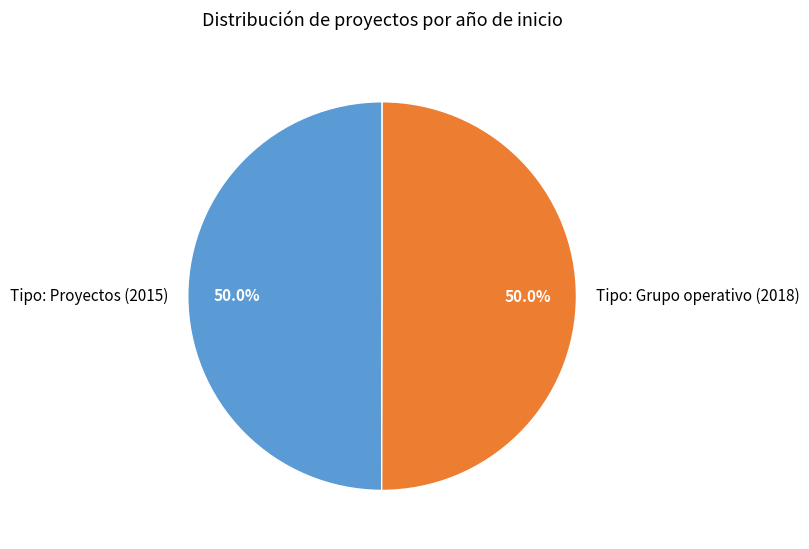

To the nearest percent, what is the combined percentage of Tipo: Grupo operativo (2018) and Tipo: Proyectos (2015)?

100%